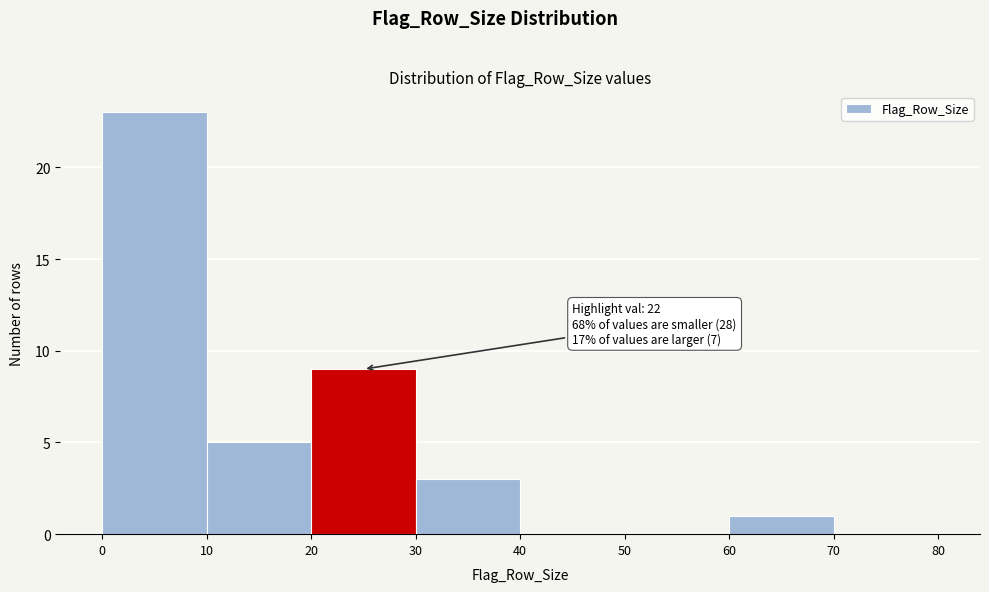

Over which range of the x-axis is the bar tallest?

0 to 10